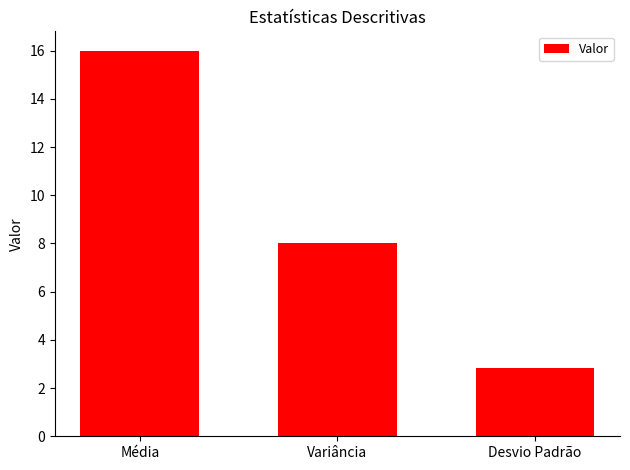

List the labels in order of value, largest first.

Média, Variância, Desvio Padrão